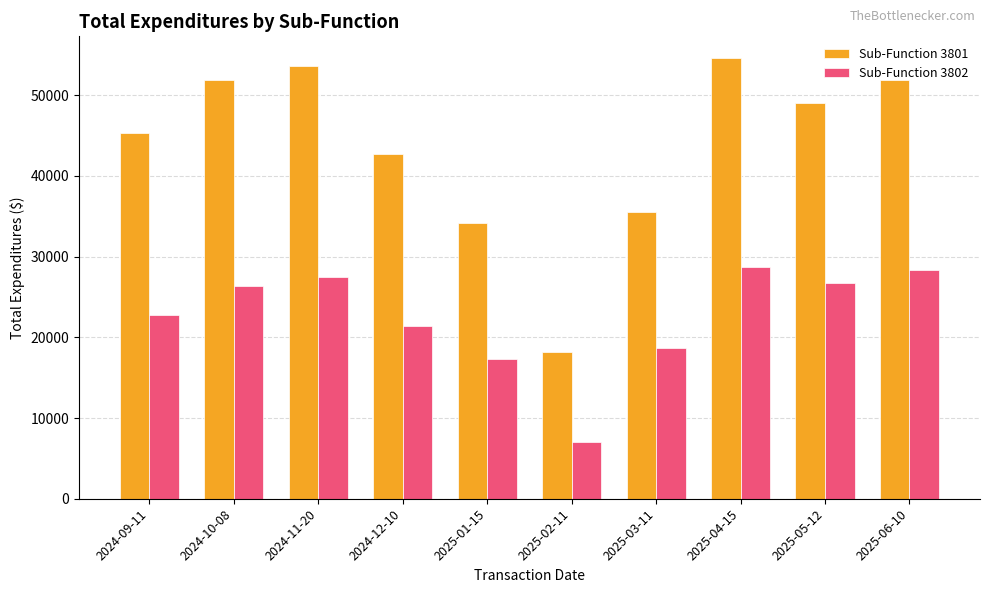

The value of Sub-Function 3801 at 2024-11-20 is 80228.7. True or false?

False